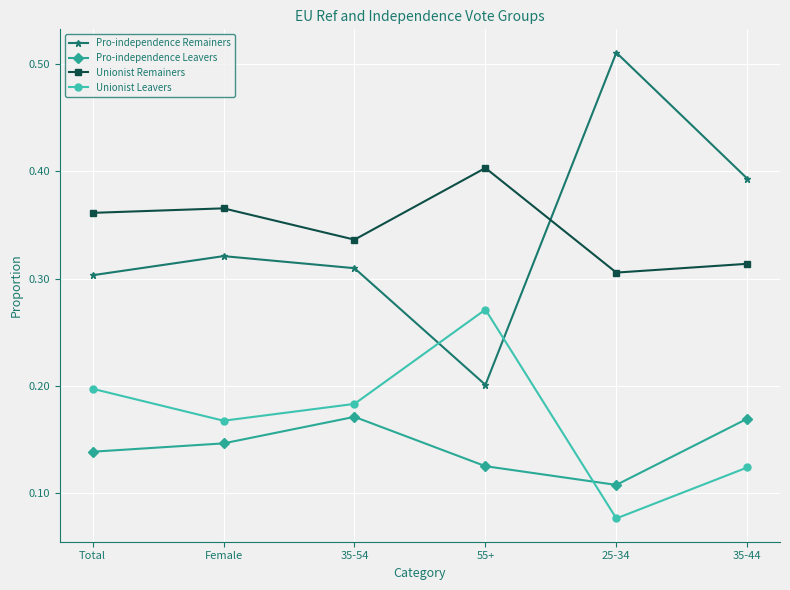

True or false: Pro-independence Remainers has a value of 0.5 at Total.

False